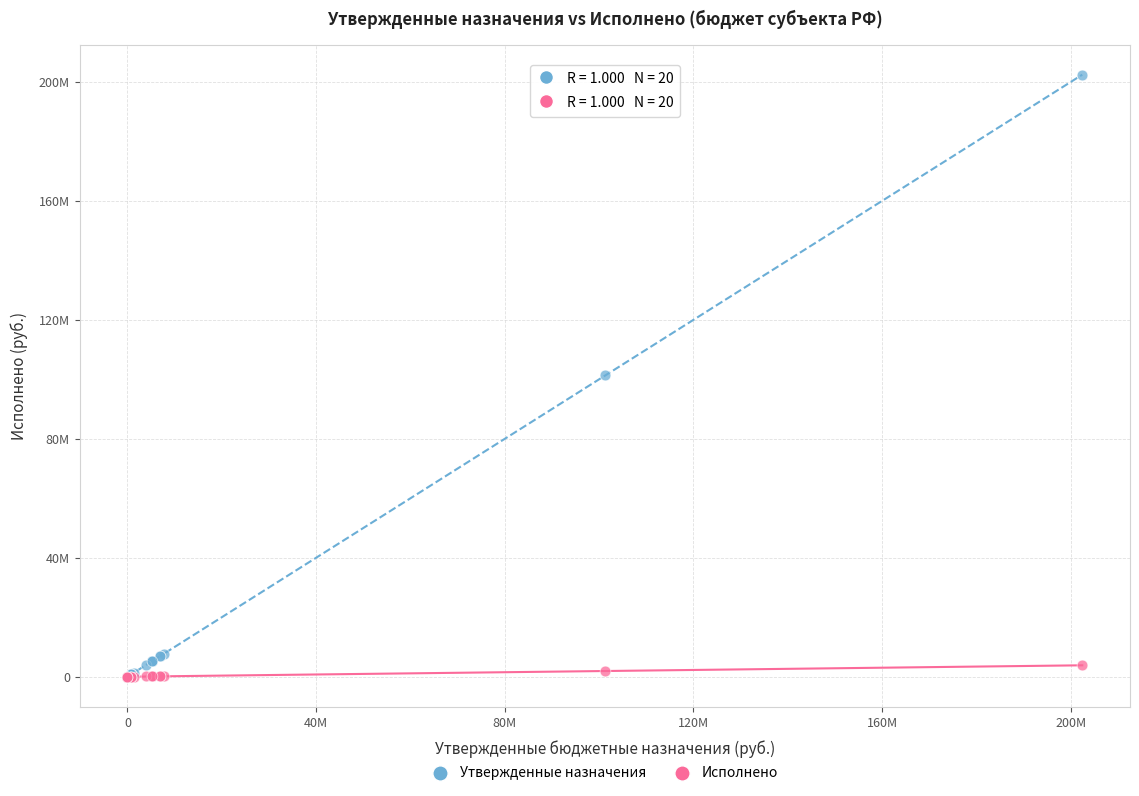

What are all the series names shown in the legend?

Утвержденные назначения, Исполнено